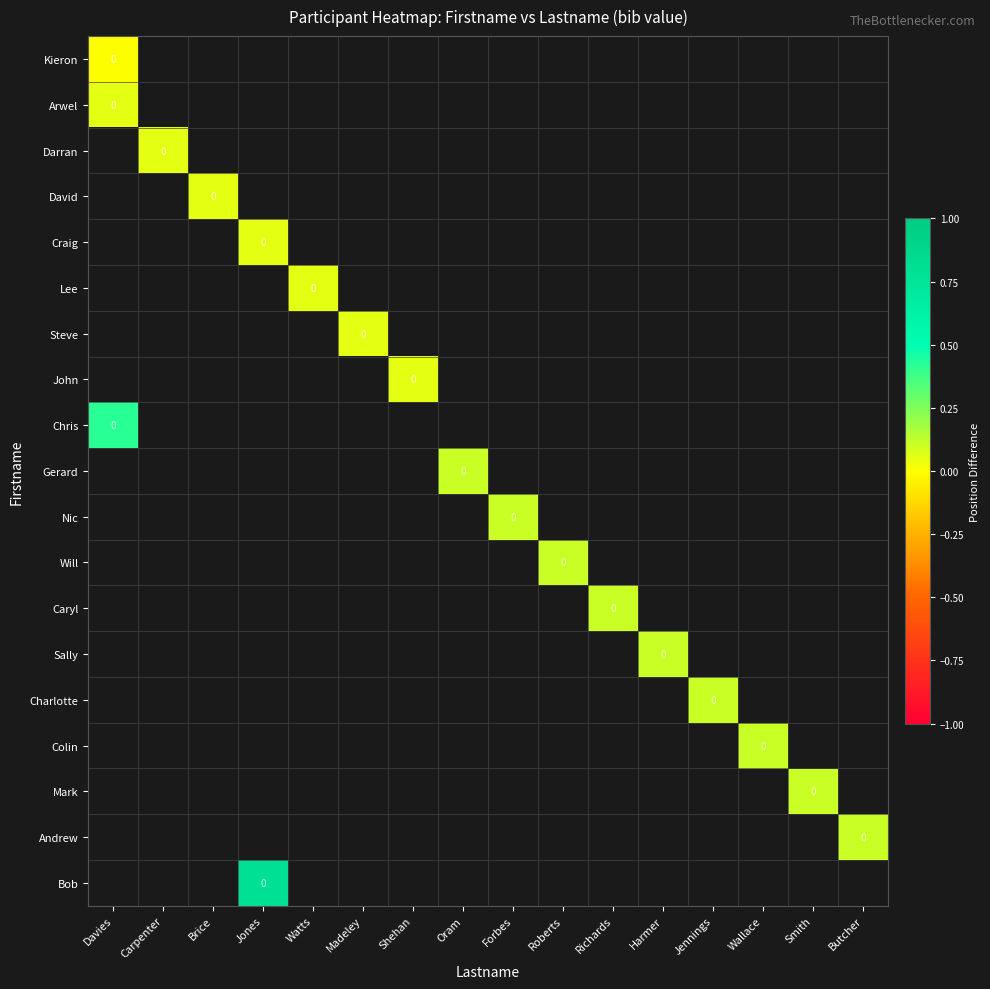

List the series in order of their overall mean, lowest first.

Kieron, Arwel, Darran, David, Craig, Lee, Steve, John, Chris, Gerard, Nic, Will, Caryl, Sally, Charlotte, Colin, Mark, Andrew, Bob